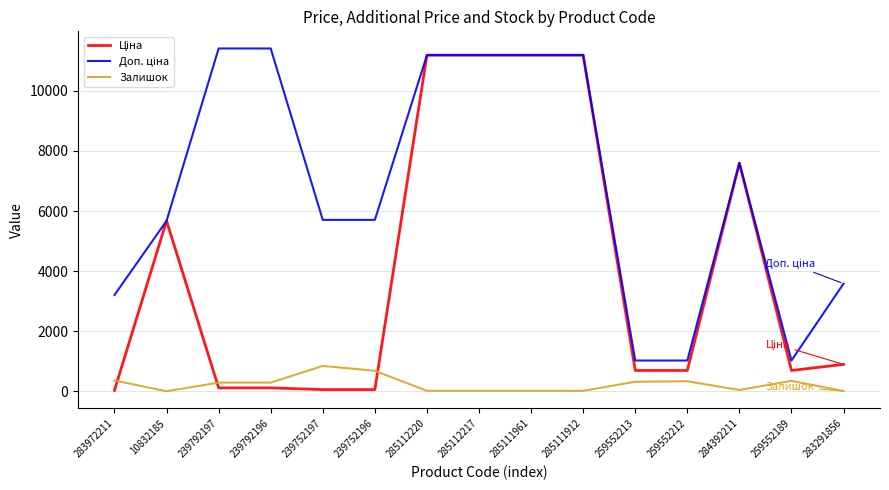

What is the difference between the maximum and minimum values in the Залишок series?

842.0